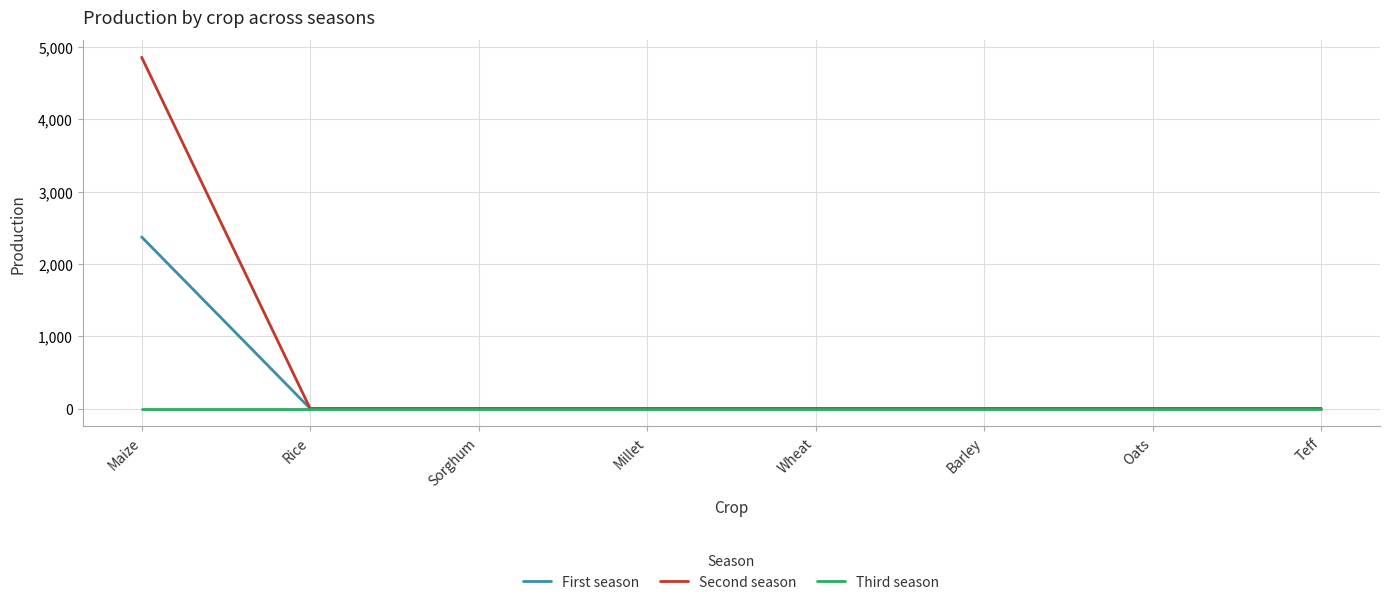

Does the chart display data point markers on the line(s)?

No